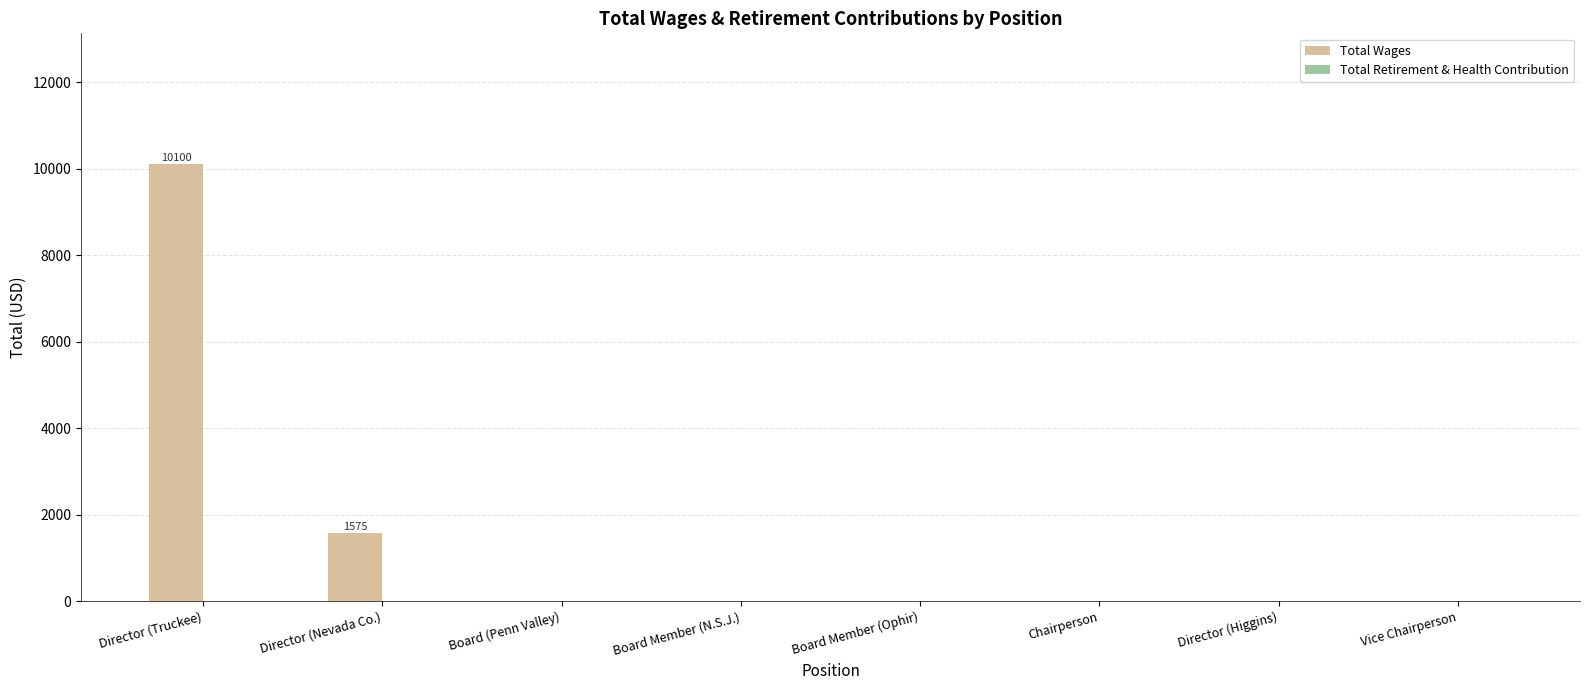

Between Director (Truckee) and Vice Chairperson, which is larger?

Director (Truckee)